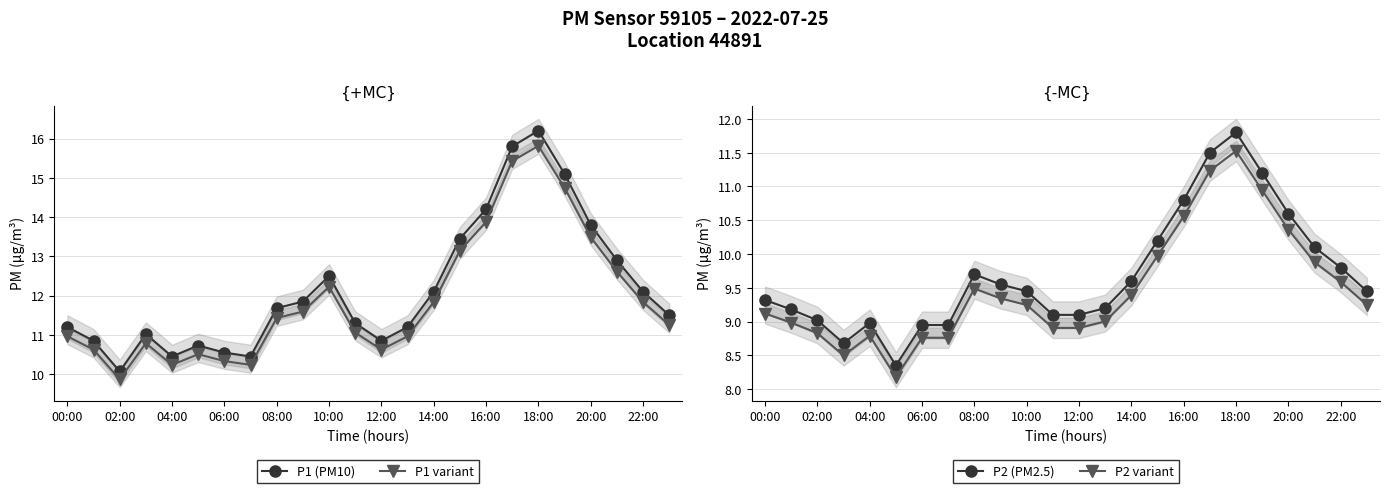

Where does the P1 variant series first go above 11?

08:00